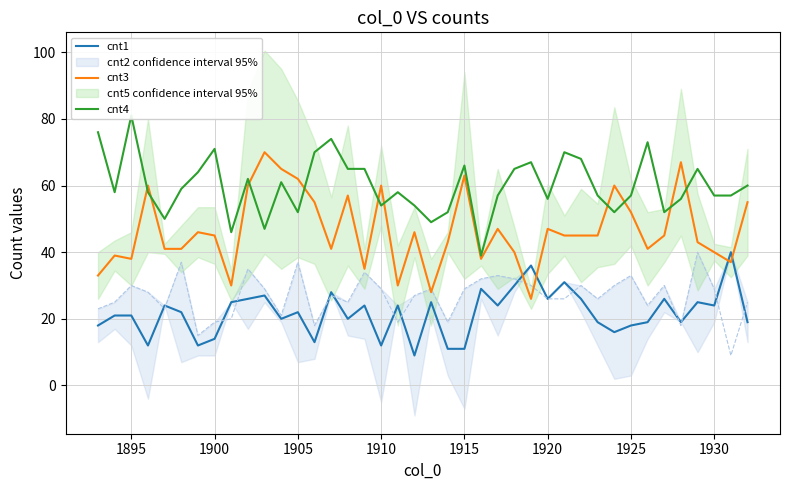

The value of cnt1 at 1910 is 4. True or false?

False